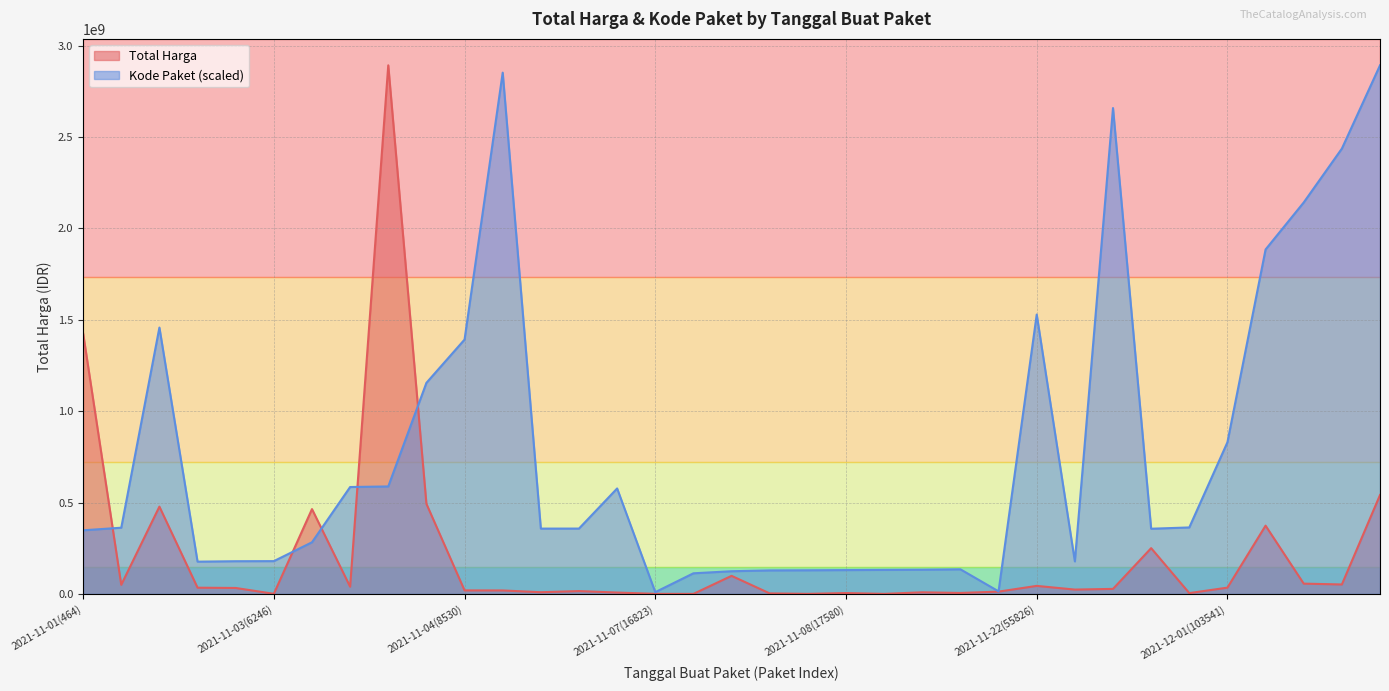

How many values in the Total Harga series are below 27412000?

17